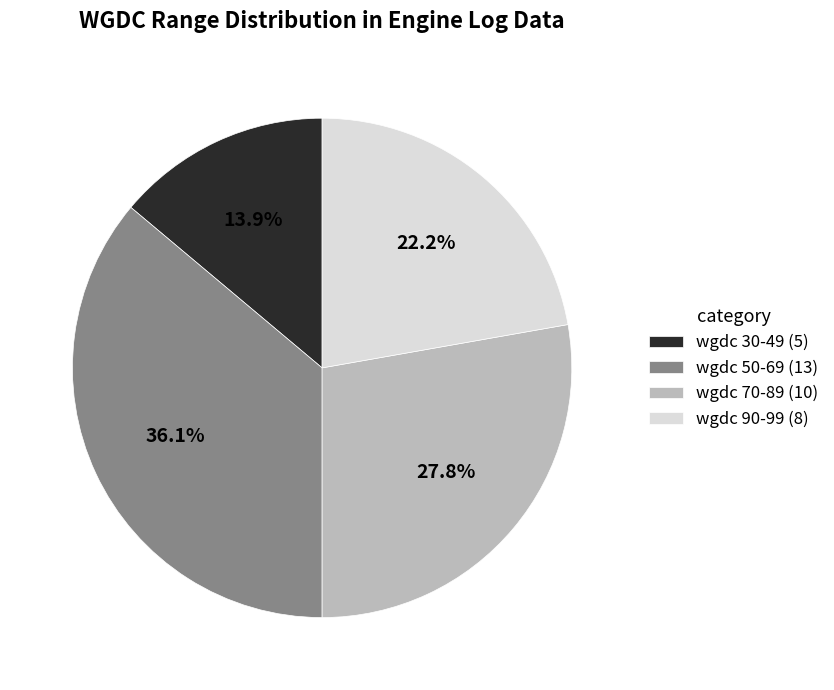

Count the number of slices in the pie.

4